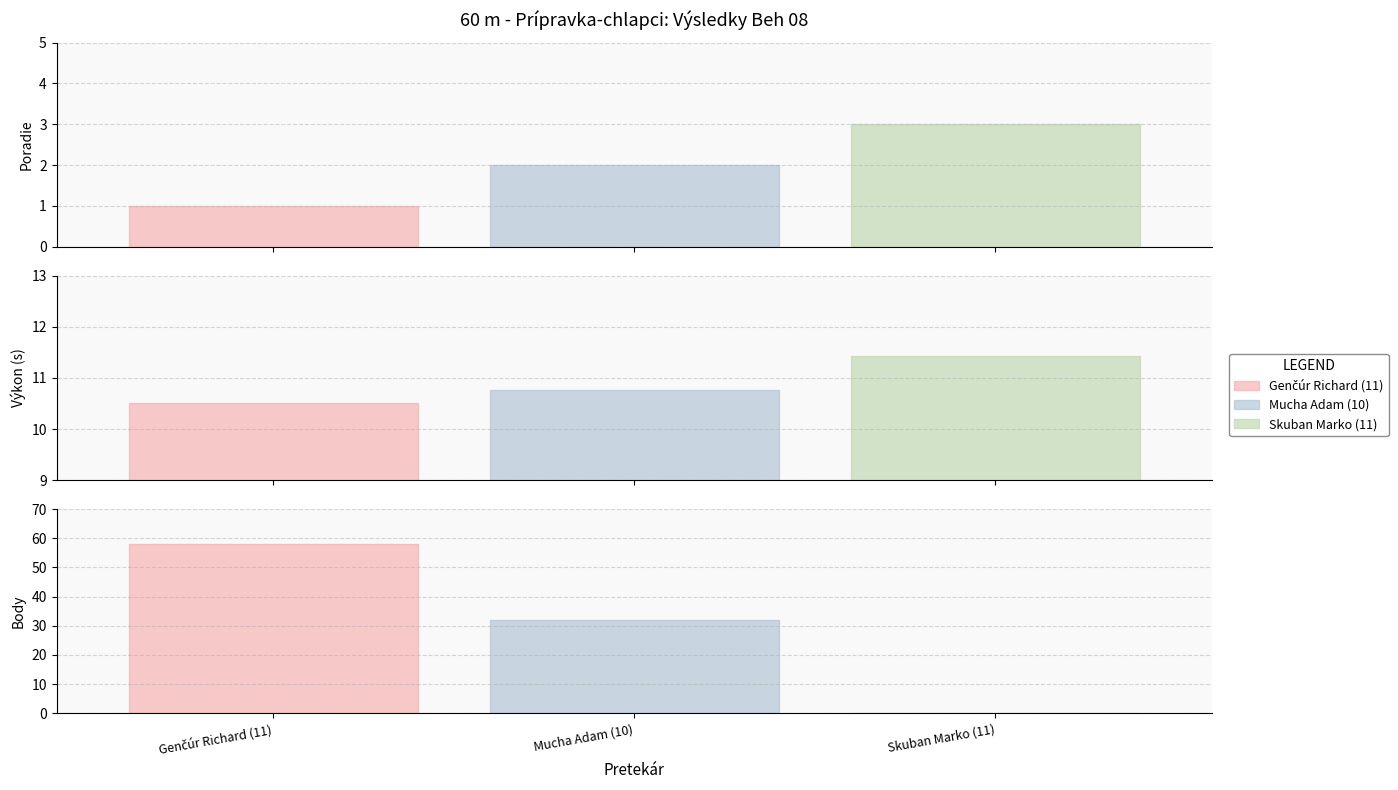

Is this an area chart (filled region under the line)?

No